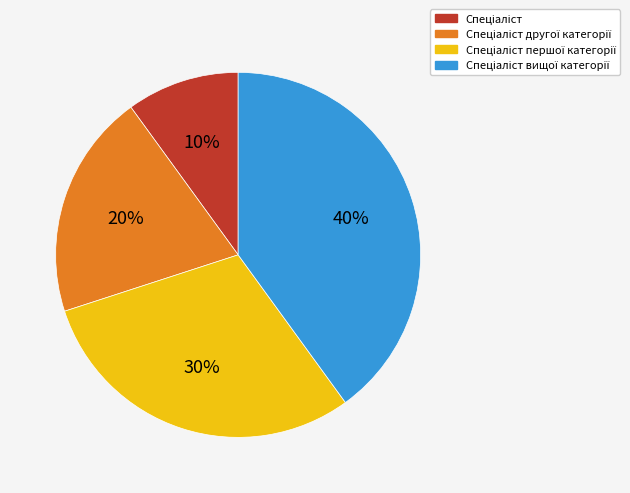

Is there any slice that represents more than half of the pie?

No